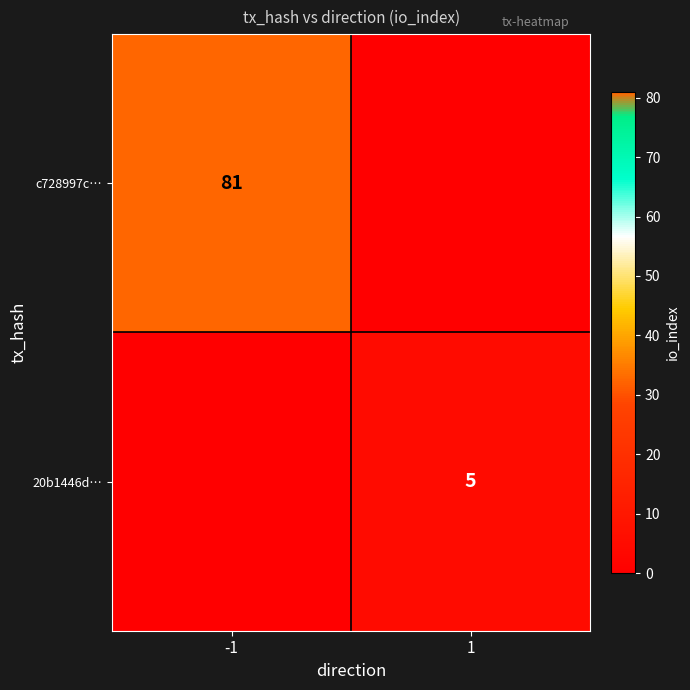

True or false: c728997c… has a value of 39 at -1.

False